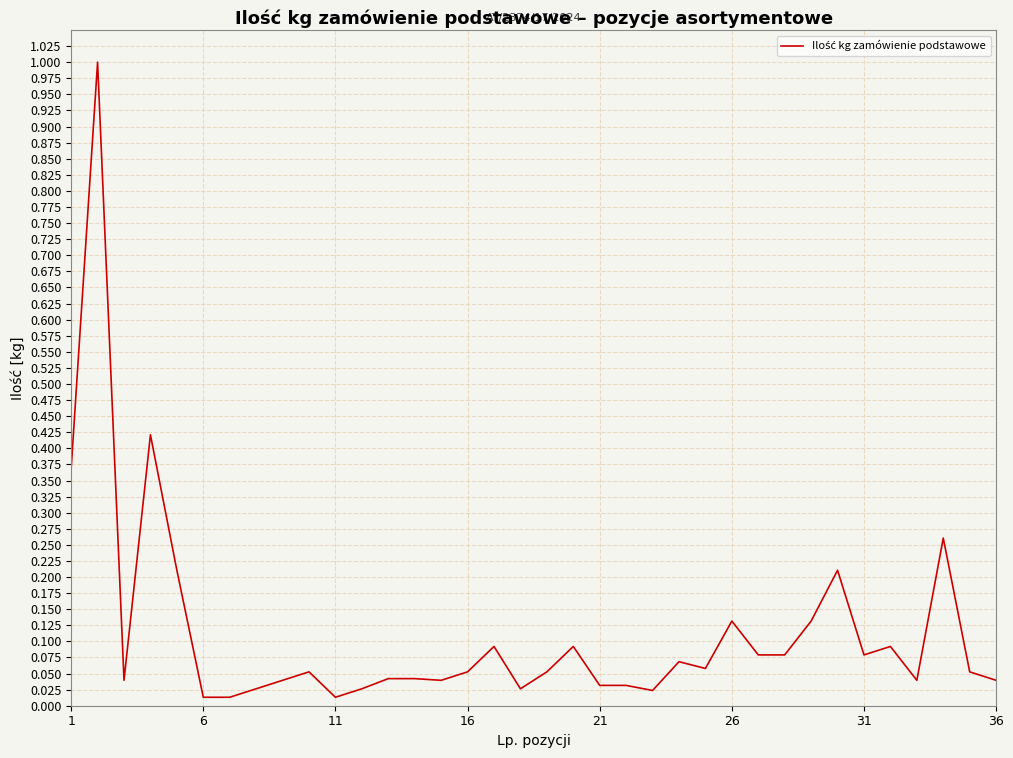

What is the difference between the maximum and minimum values?

1.0